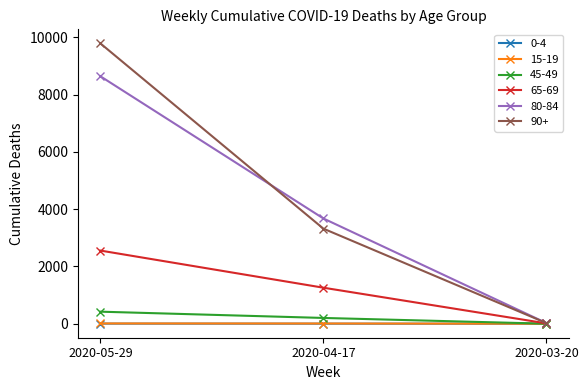

Which series has the widest spread of values?

90+